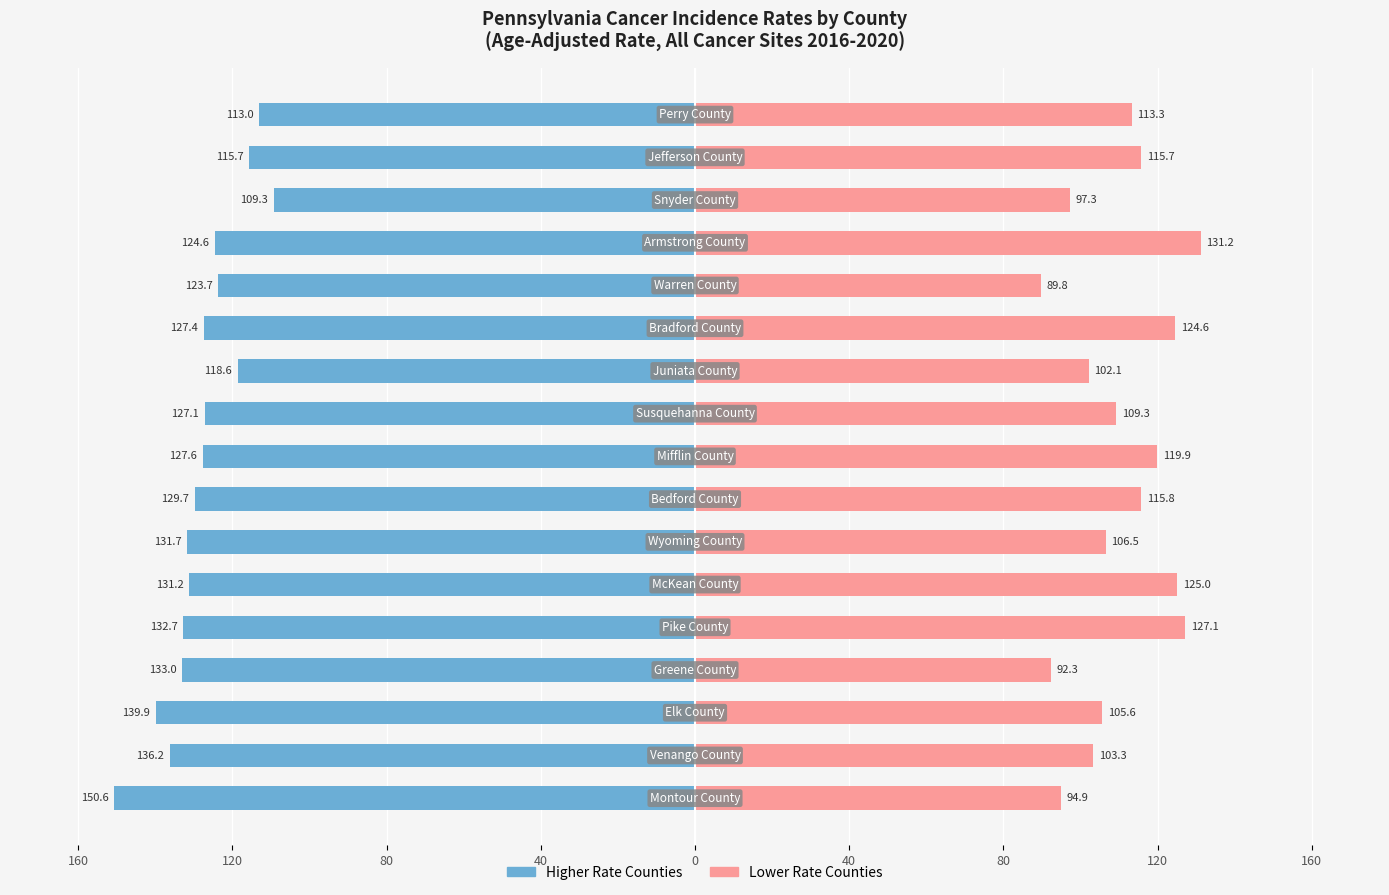

What are all the series names shown in the legend?

Higher Rate Counties, Lower Rate Counties